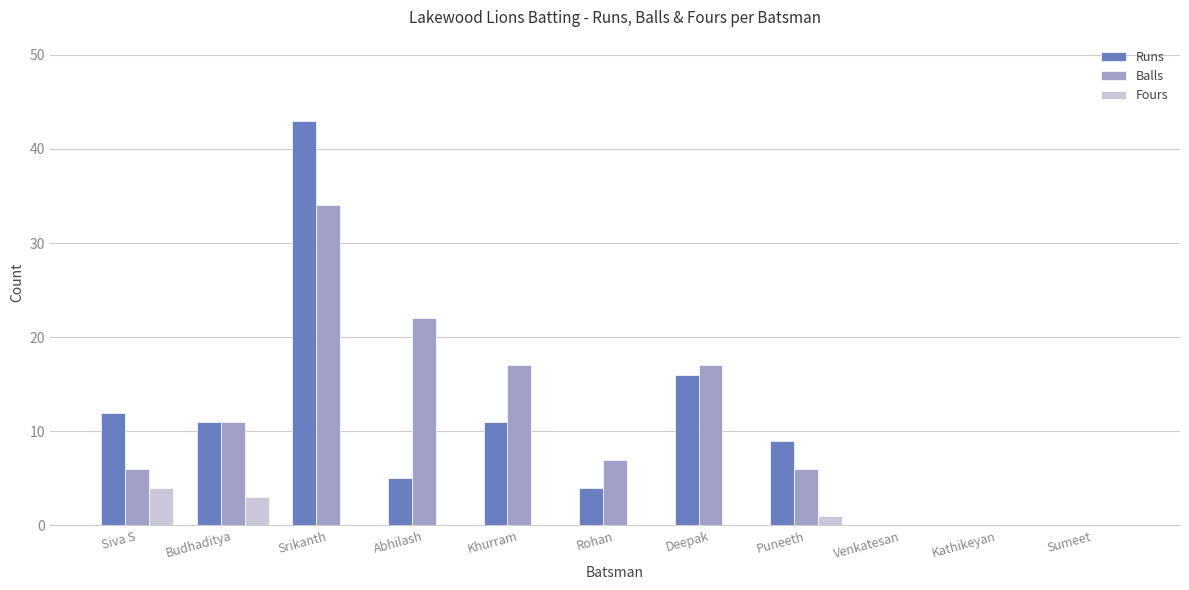

Which category has the highest value across all series?

Srikanth